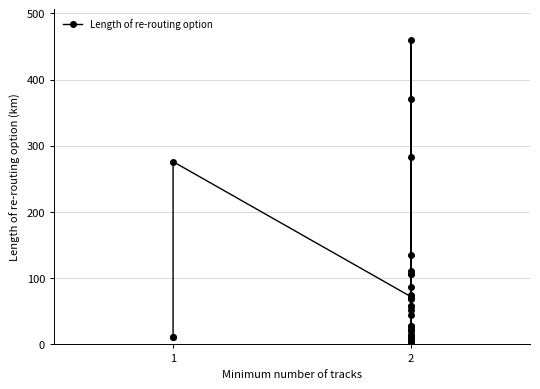

What is the difference between the second highest and minimum values?

371